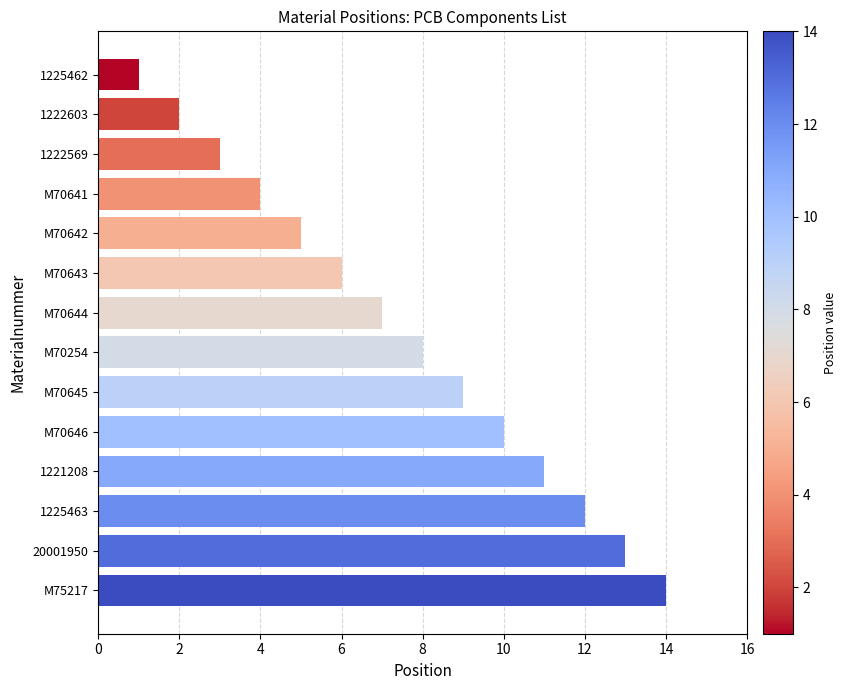

Does the chart contain any negative values?

No